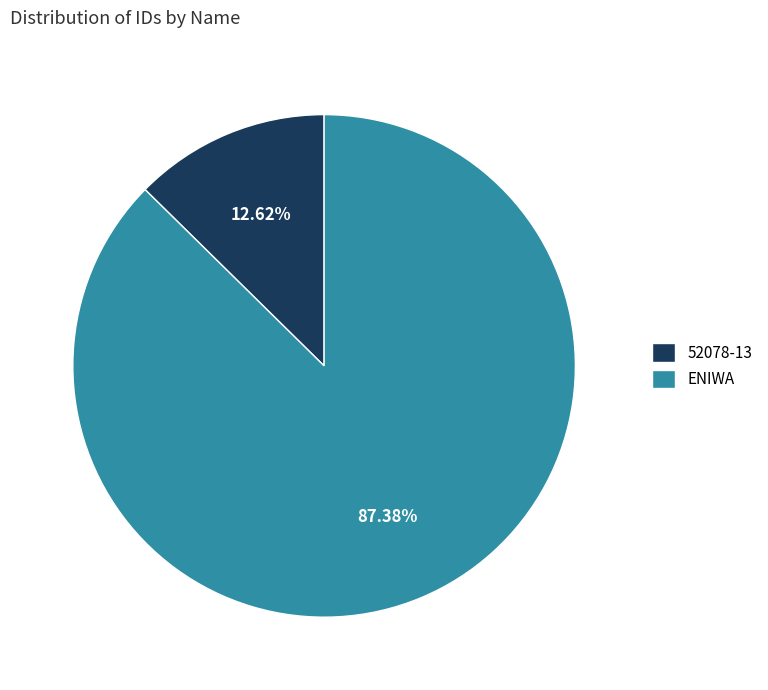

How many slices are in this pie chart?

2